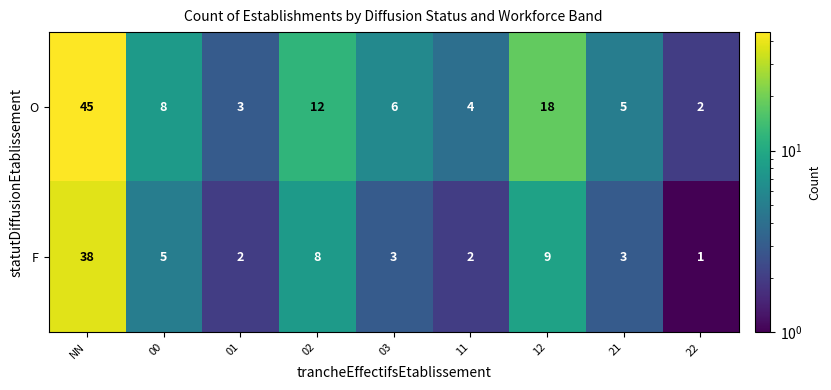

Where is F nearest to the value 19?

12